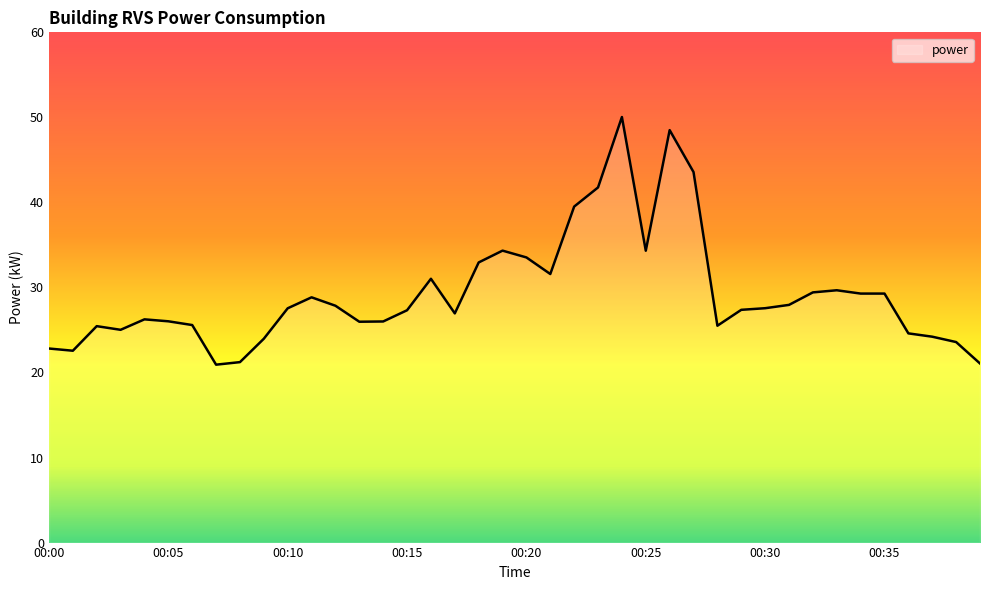

What is the minimum value shown in the chart?

20.9